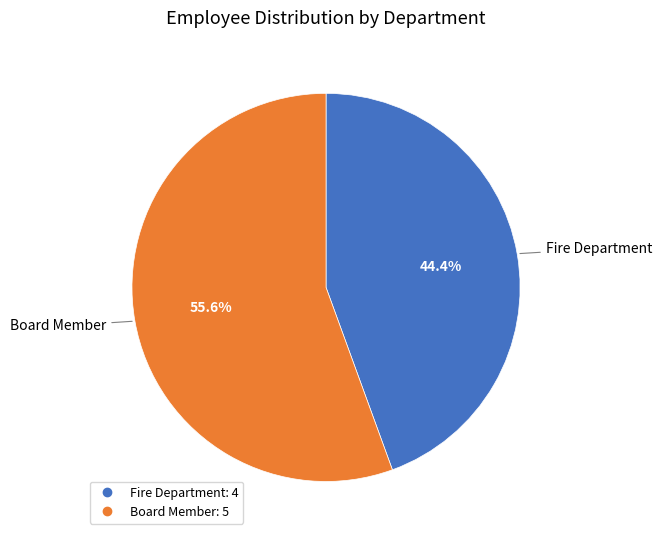

Which category has the biggest portion of the pie?

Board Member